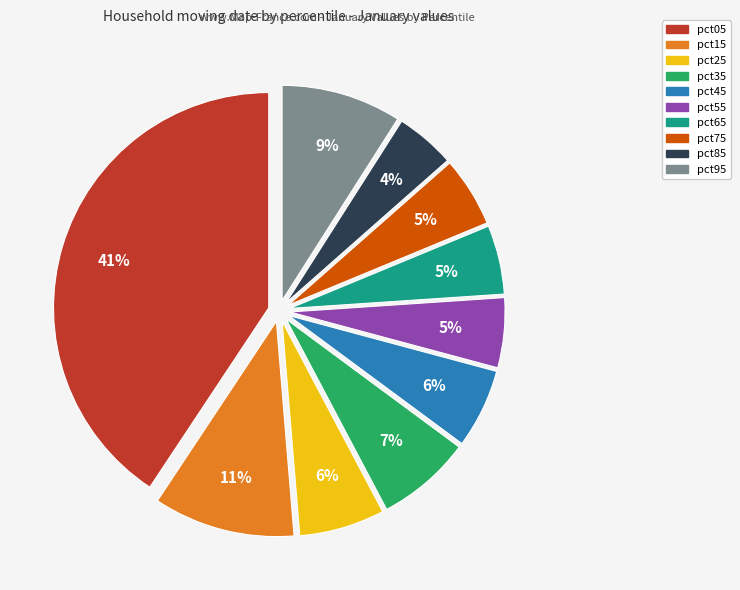

Does pct55 account for over 50% of the chart?

No